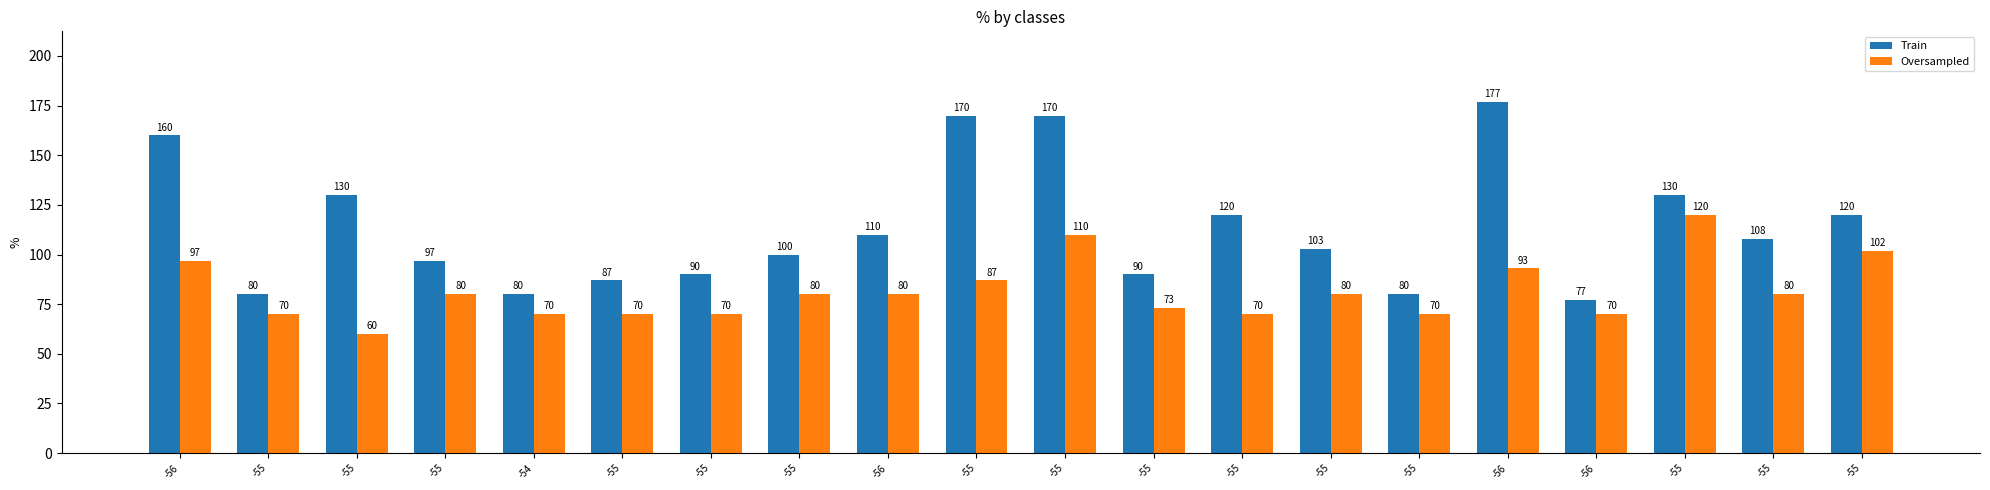

Which has a higher value, -55 or -56?

-55